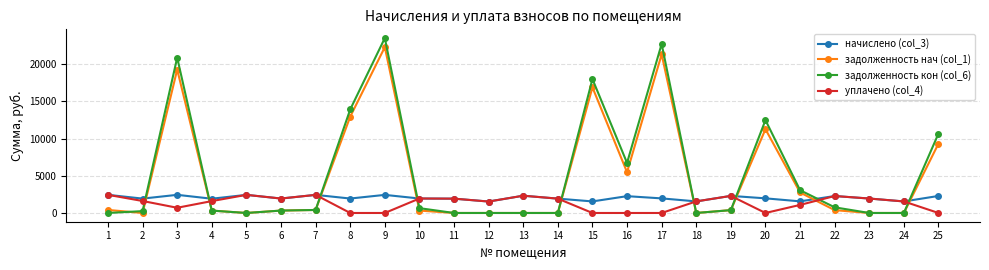

True or false: задолженность кон (col_6) and задолженность нач (col_1) cross at least once.

True